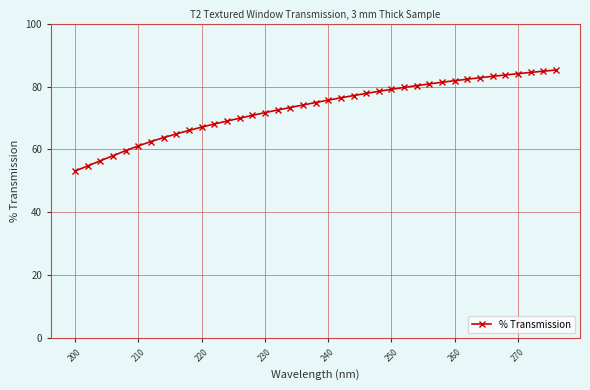

What is the greatest value displayed?

85.2